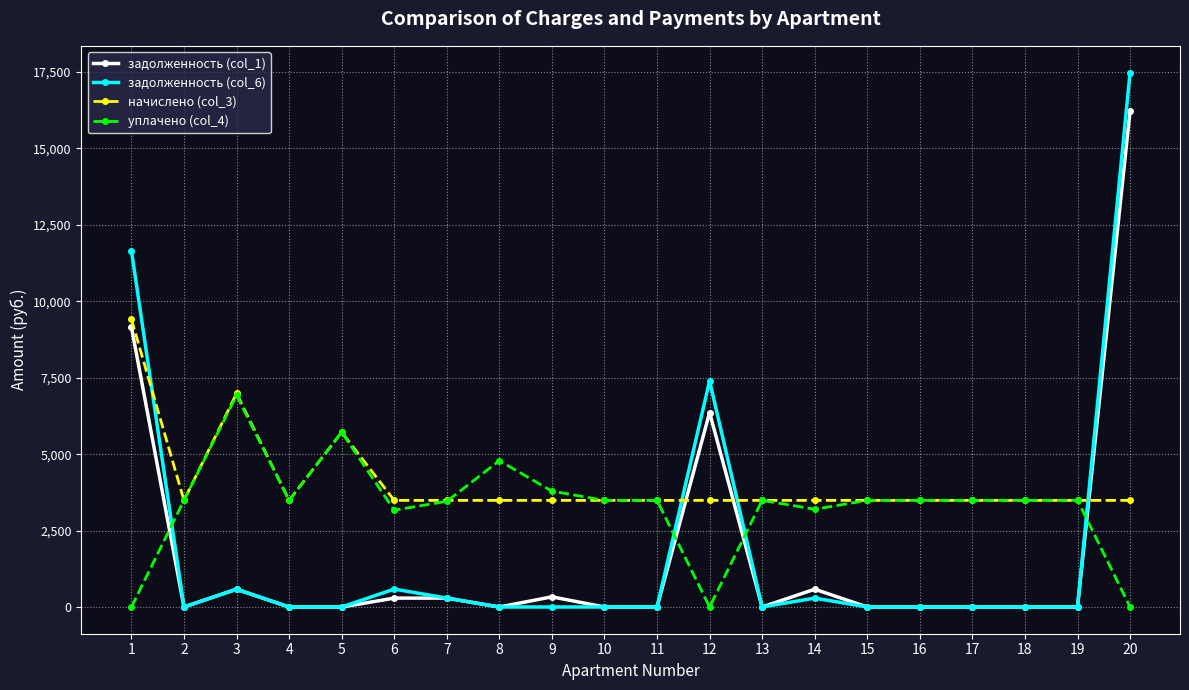

What is the sum of all задолженность (col_1) values?

33824.8